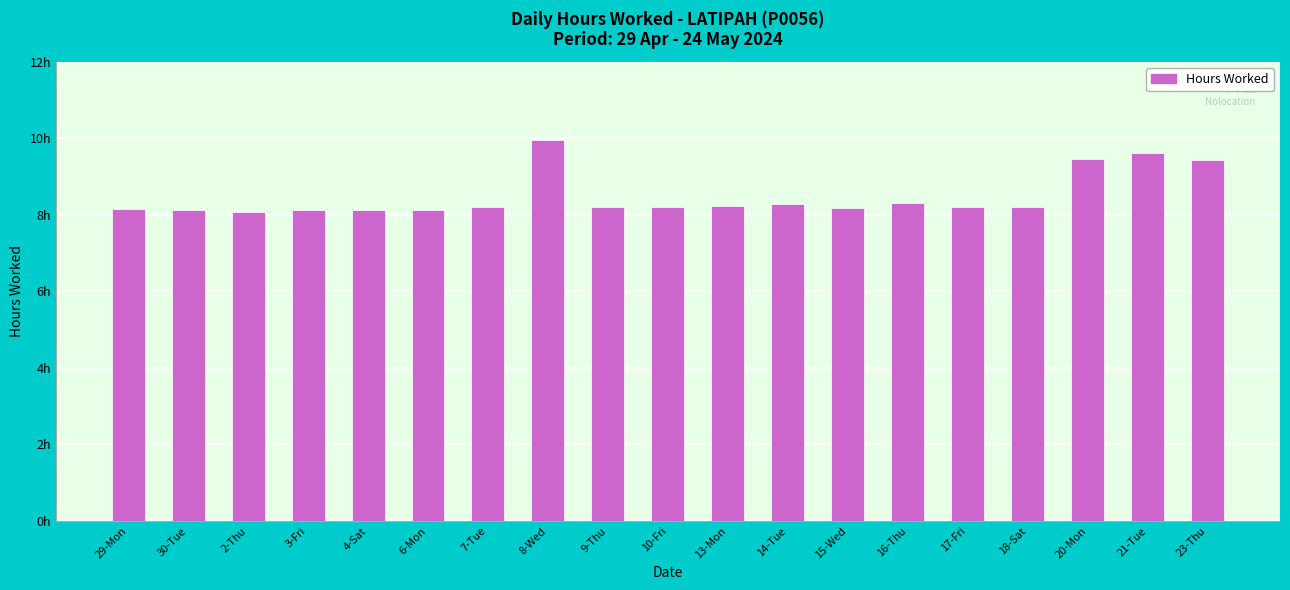

What is the difference between the values at 20-Mon and 4-Sat?

1.3